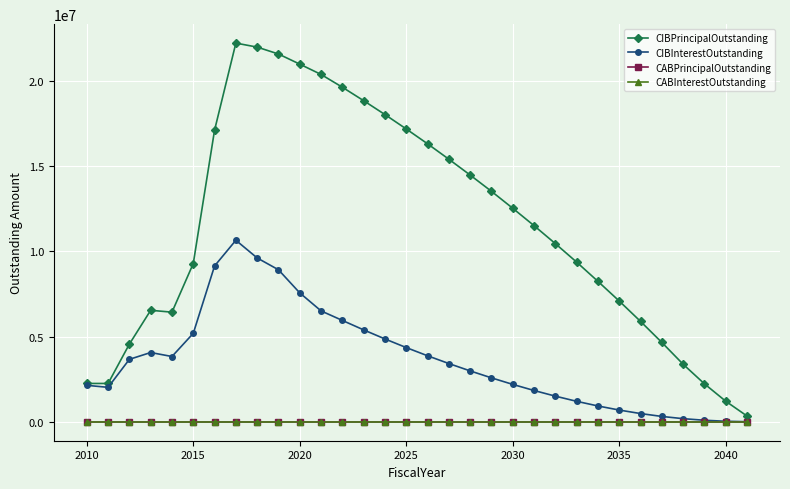

Does the chart have visible grid lines?

Yes